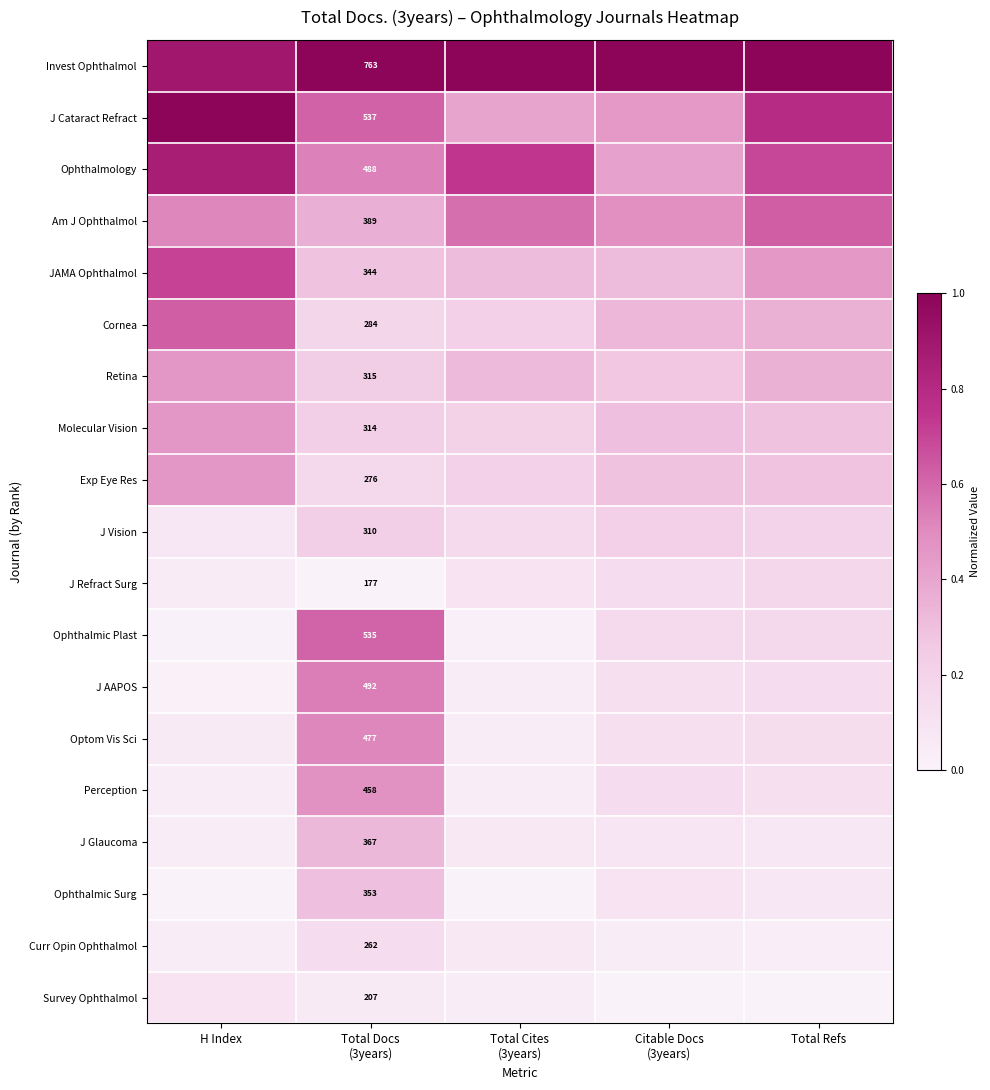

At which label does Am J Ophthalmol reach its minimum?

Total Docs (3years)